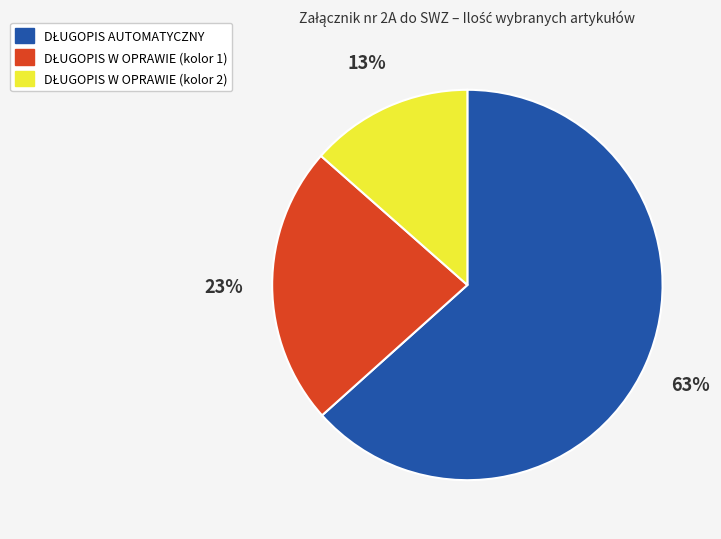

To the nearest percent, what is the average slice percentage?

33%